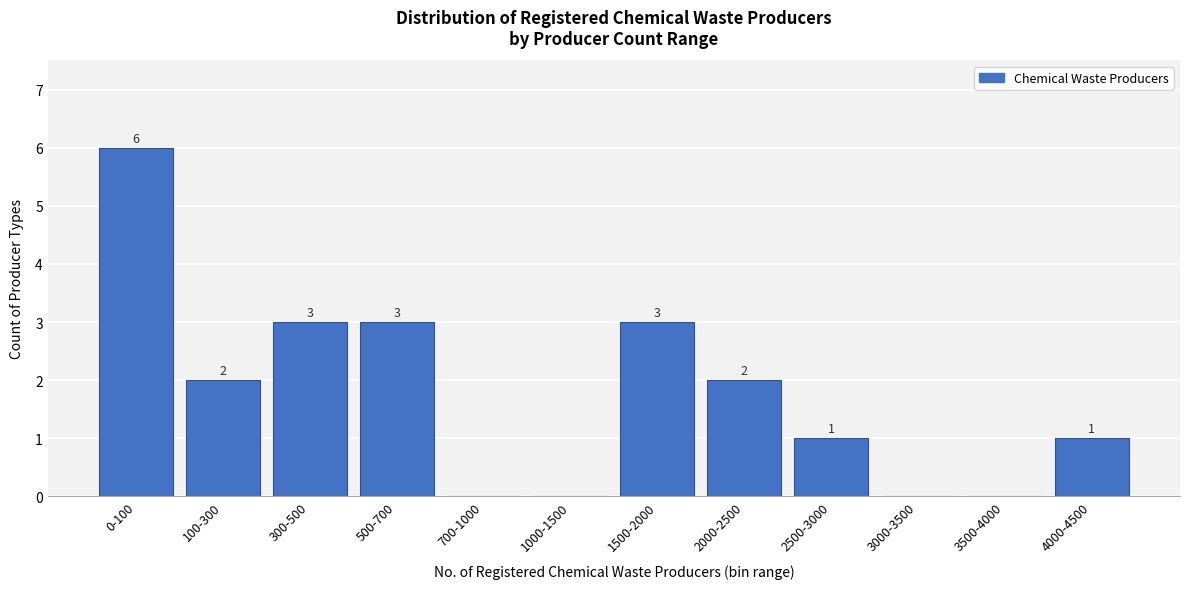

Reading left to right, what are all the values shown in this chart?

0-100=6	100-300=2	300-500=3	500-700=3	700-1000=0	1000-1500=0	1500-2000=3	2000-2500=2	2500-3000=1	3000-3500=0	3500-4000=0	4000-4500=1